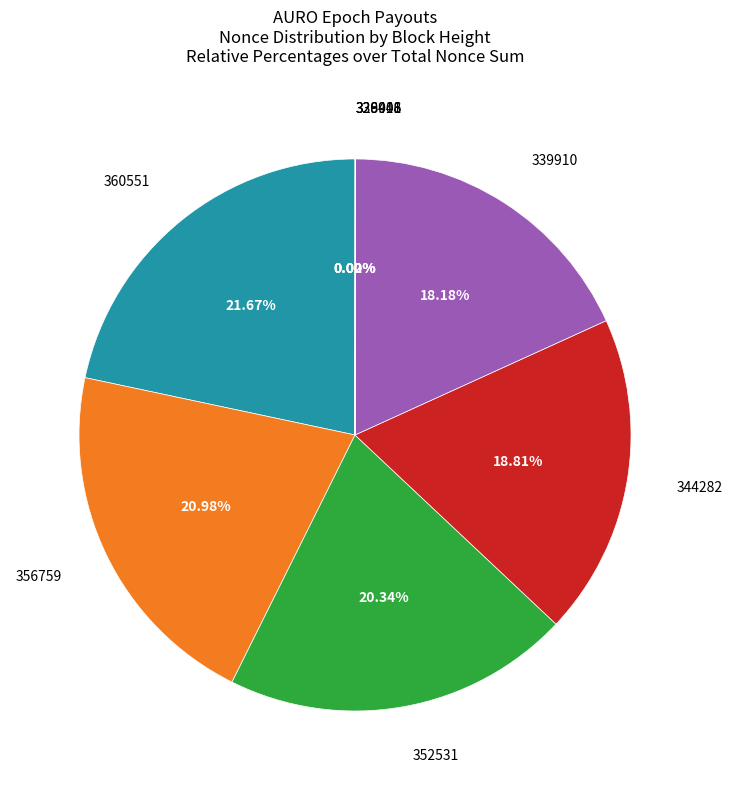

Is there any slice that represents more than half of the pie?

No